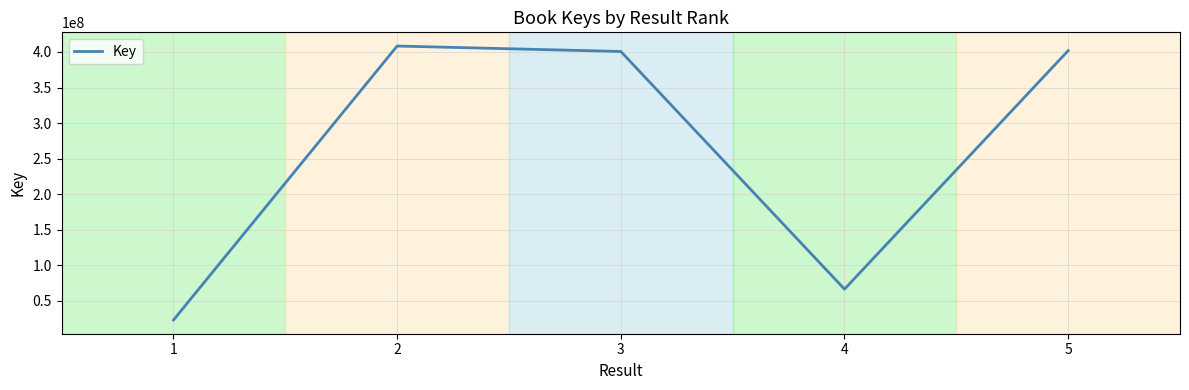

What is the sum of the values at 1 and 3?

423821699